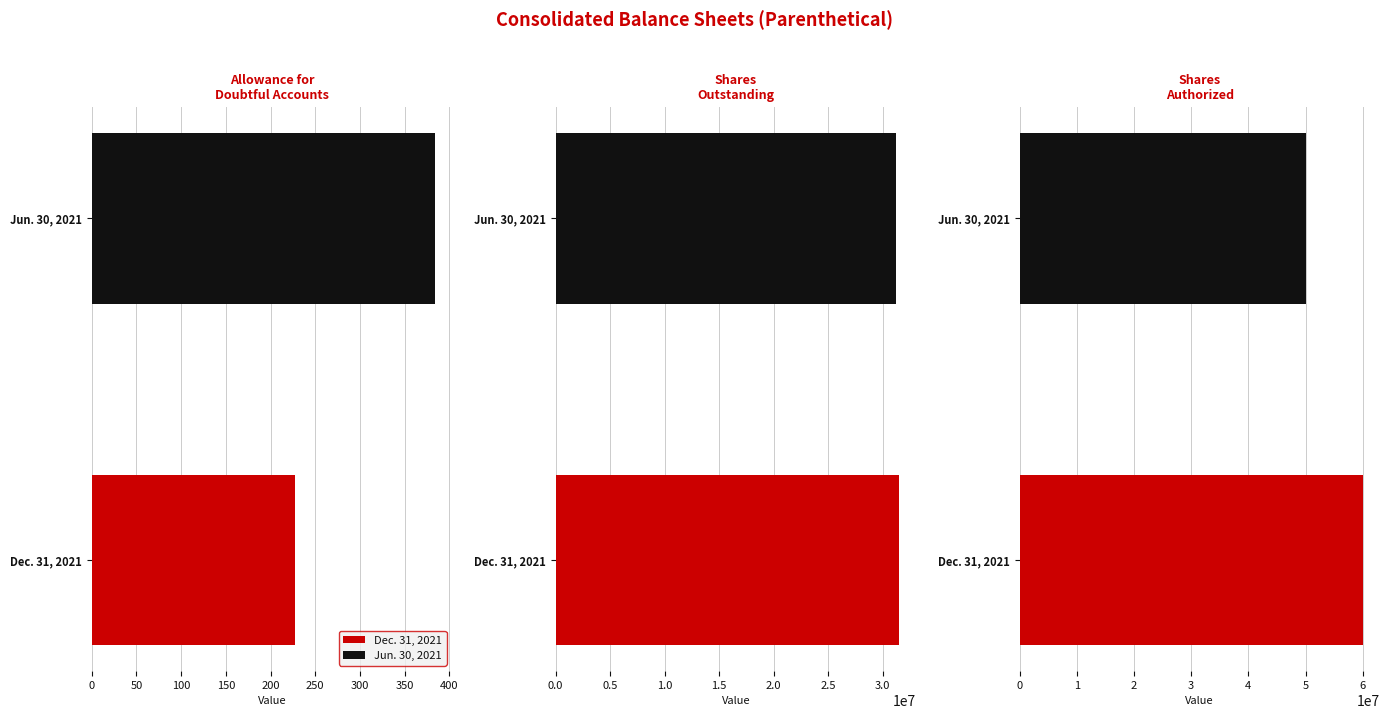

What position from the left is Shares
Authorized?

3